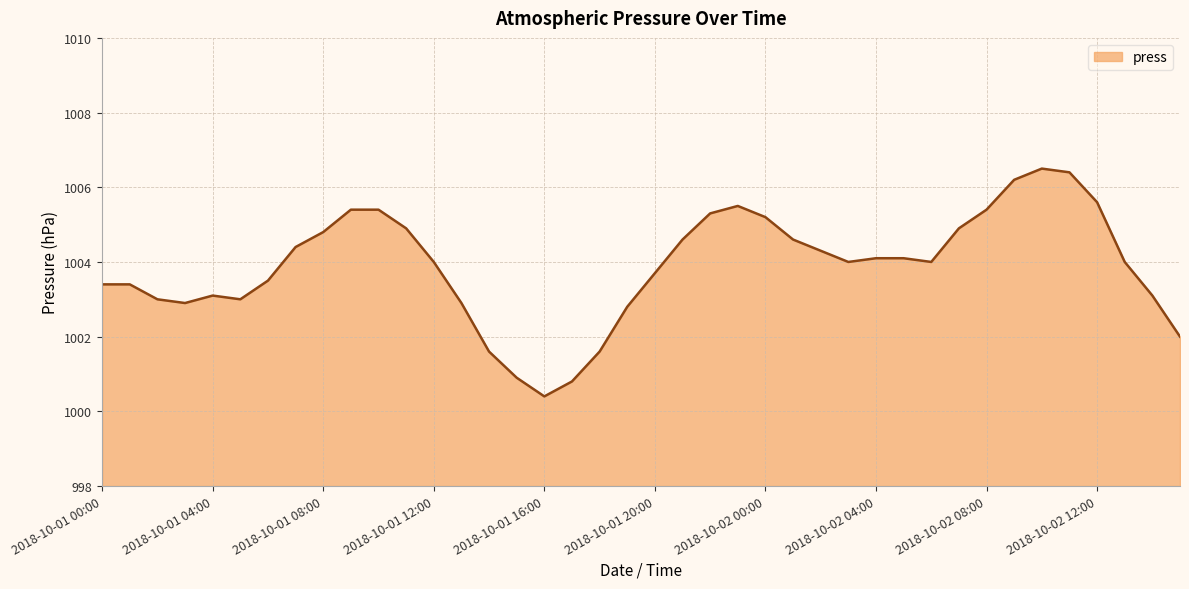

What is the minimum value shown in the chart?

1000.4